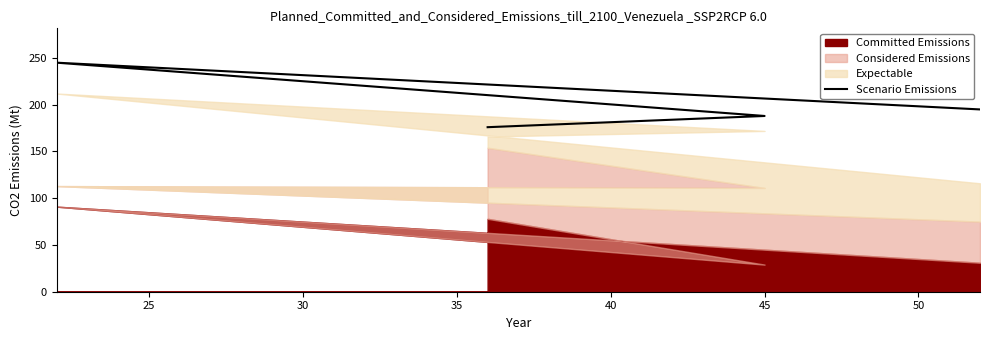

What is the sum of the values at 35 and 30?

440